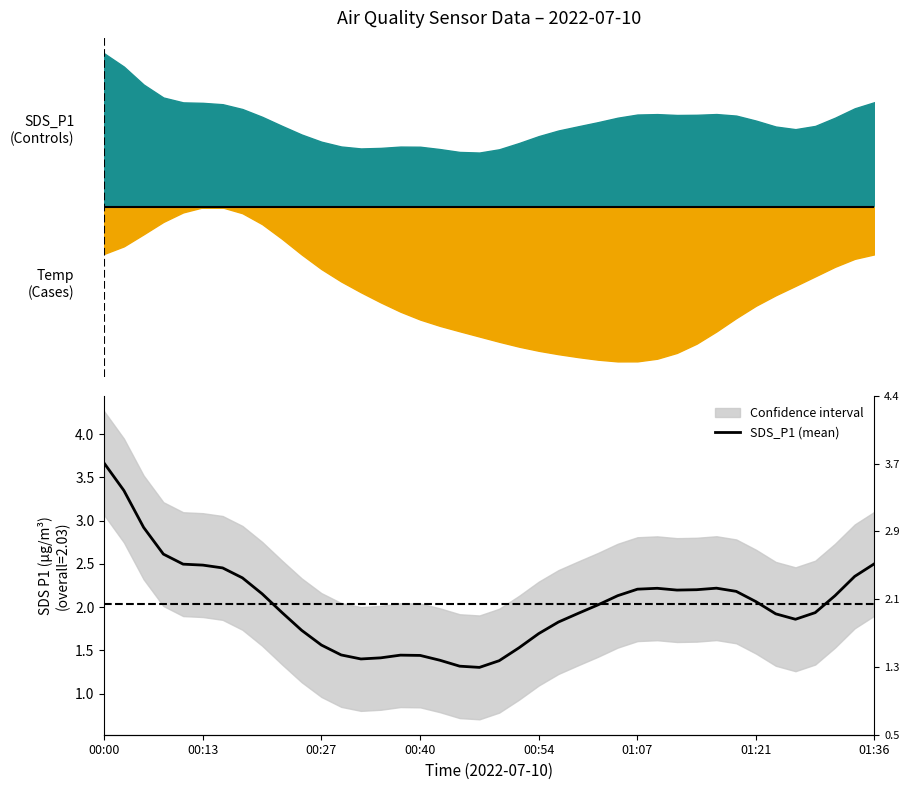

How many data points are above 2?

21